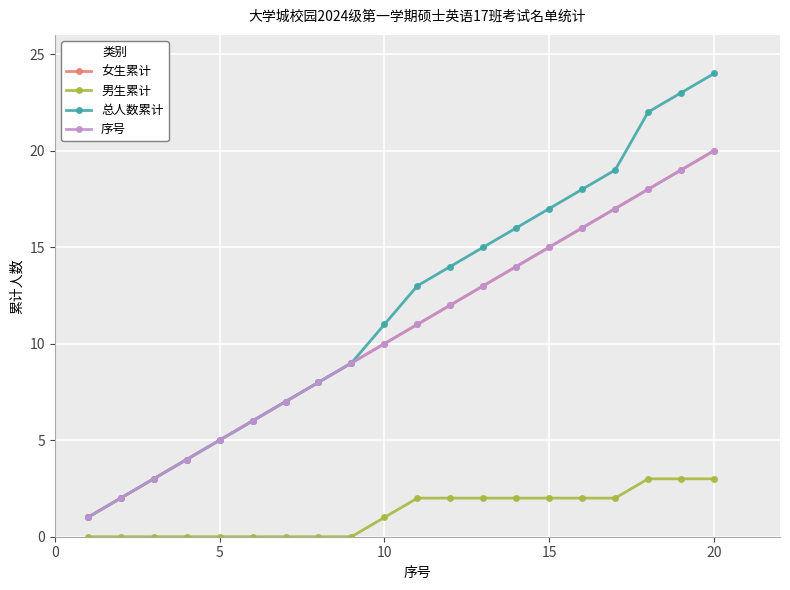

What is the average value of the 女生累计 series?

10